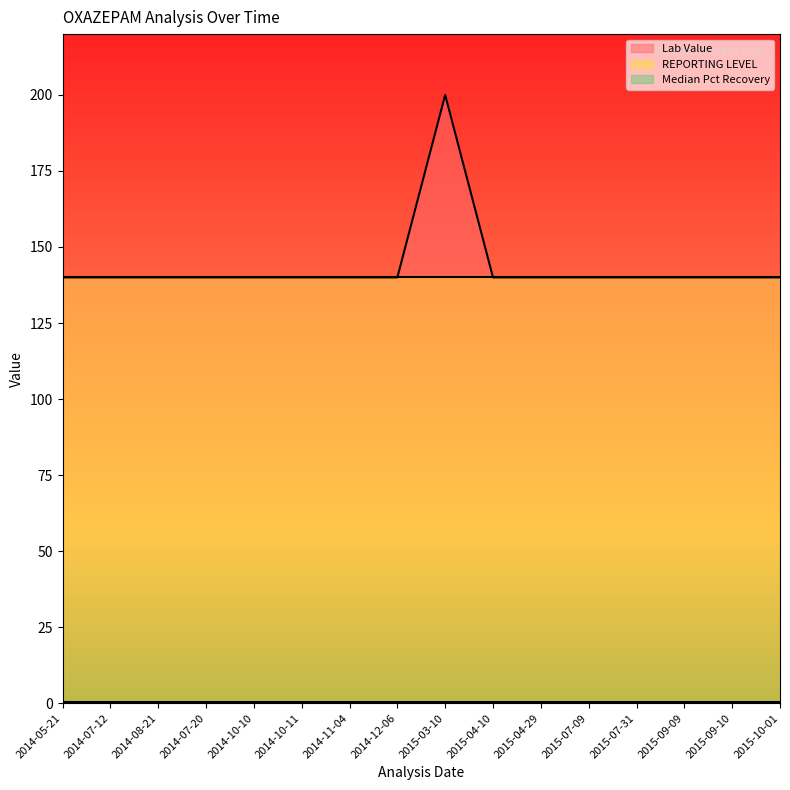

Which series has the widest spread of values?

Lab Value